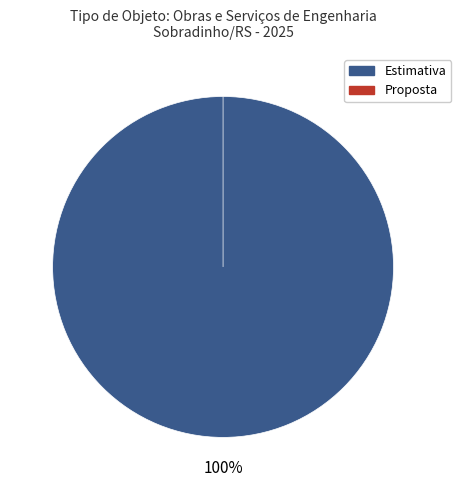

How many segments does this pie chart have?

2